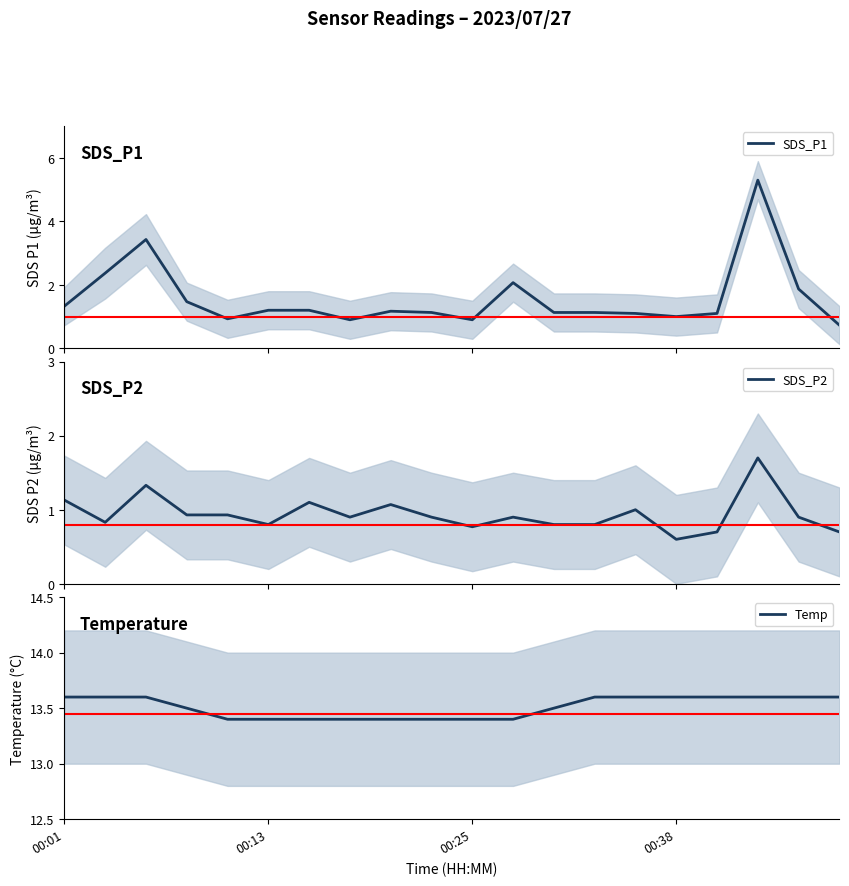

How many interior local valleys does the SDS_P2 series have?

5